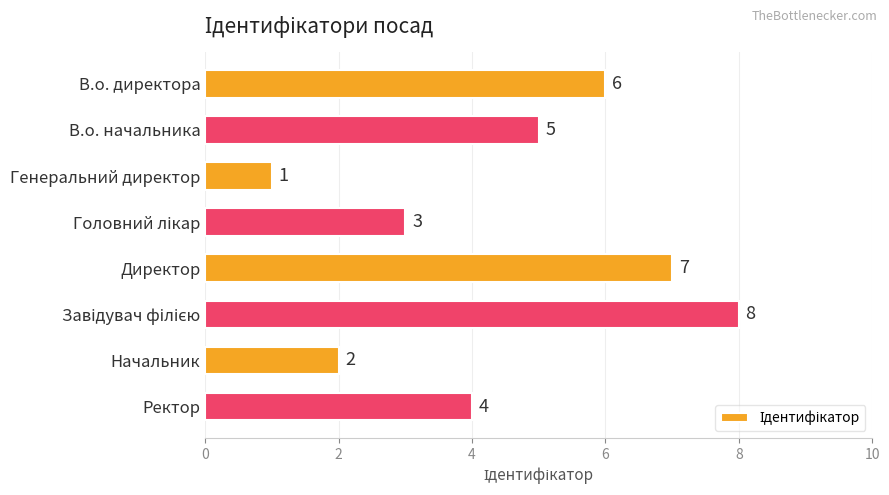

Where is the data nearest to the value 4?

Ректор